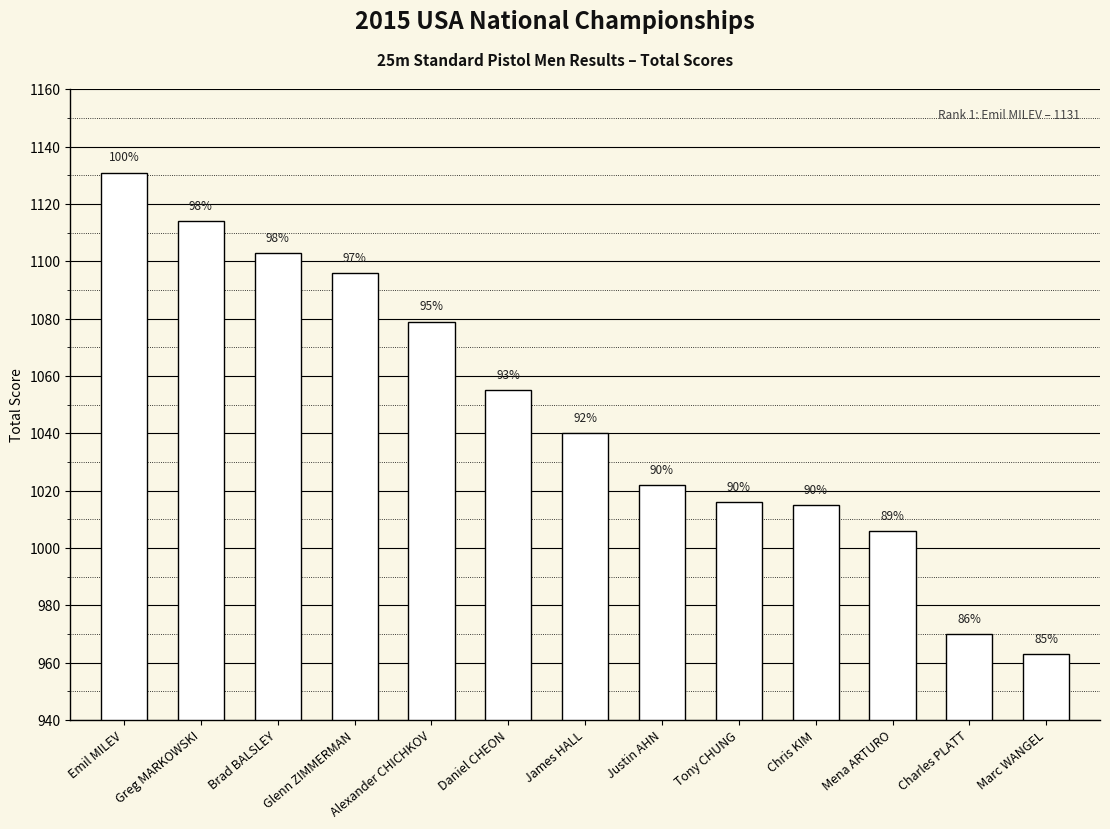

Does the chart contain any negative values?

No